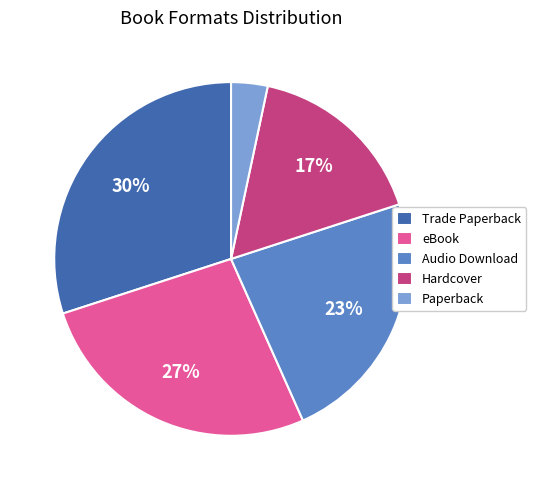

Is there a majority slice in this chart?

No